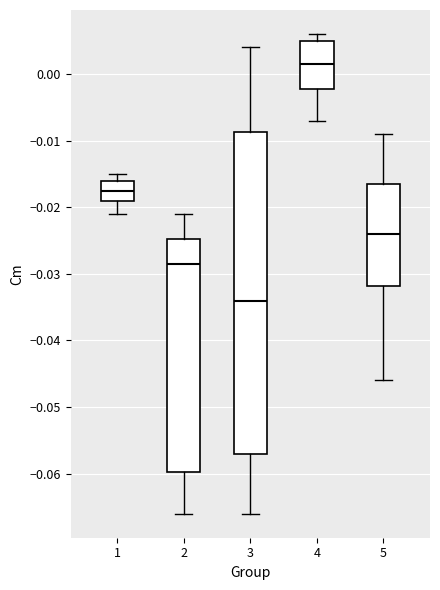

Reading left to right, transcribe this box plot: for each box, give where its median line is, the range the box spans, and where its two whiskers end, as read against the y-axis. The values are not printed on the chart, so give them approximately, as read against the axis.

1: median -0.017, box -0.019 to -0.016, whiskers -0.021 to -0.015
2: median -0.028, box -0.060 to -0.025, whiskers -0.066 to -0.021
3: median -0.034, box -0.057 to -0.009, whiskers -0.066 to 0.004
4: median 0.002, box -0.002 to 0.005, whiskers -0.007 to 0.006
5: median -0.024, box -0.032 to -0.016, whiskers -0.046 to -0.009